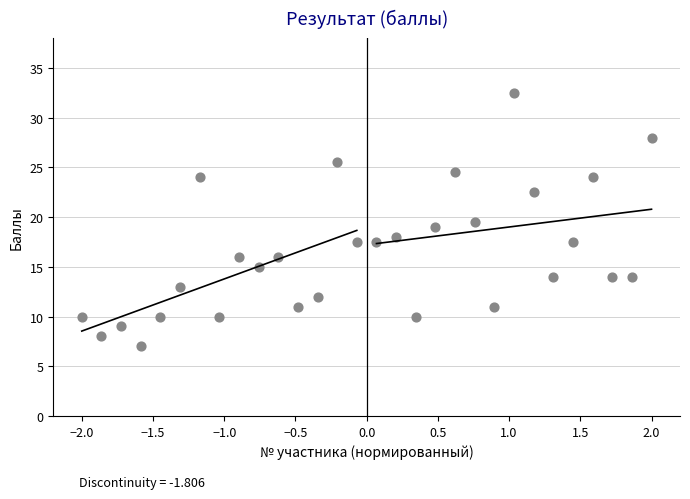

What is the range of Y values (max minus min)?

25.5